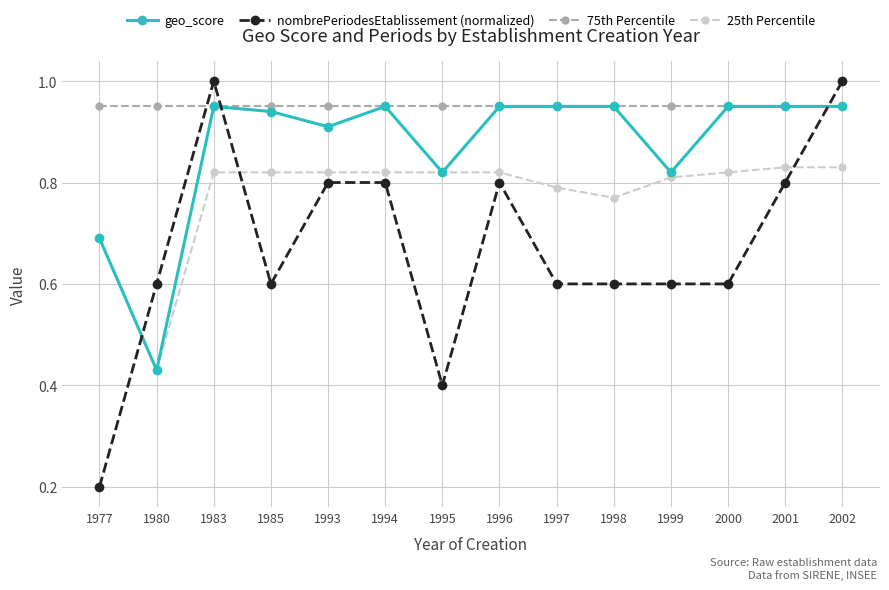

Between which two adjacent categories do geo_score and nombrePeriodesEtablissement (normalized) first intersect?

1977 and 1980